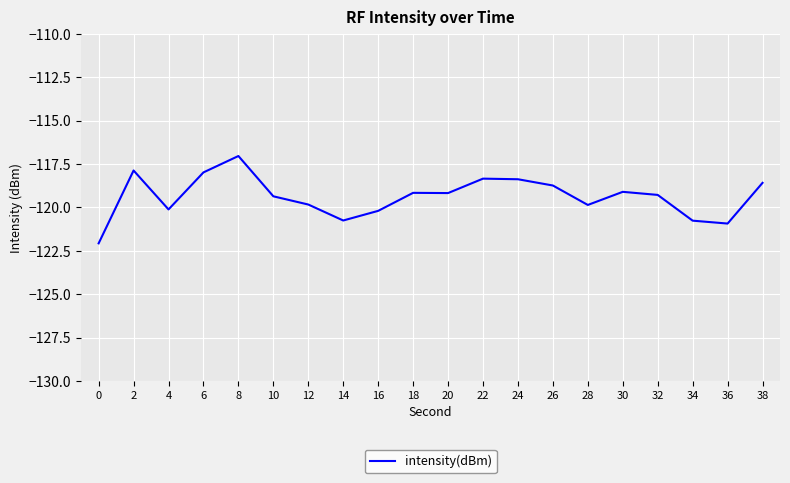

True or false: the data shows -118.7 at 26.

True